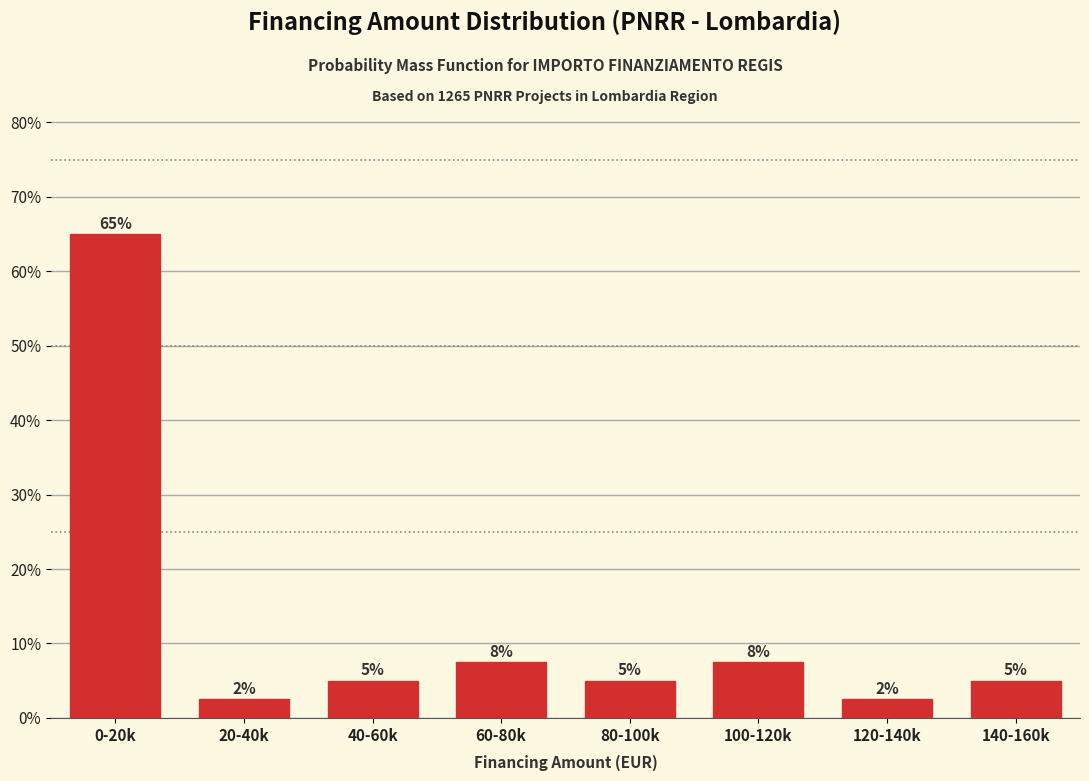

What is the label of the 3rd bar from the right?

100-120k